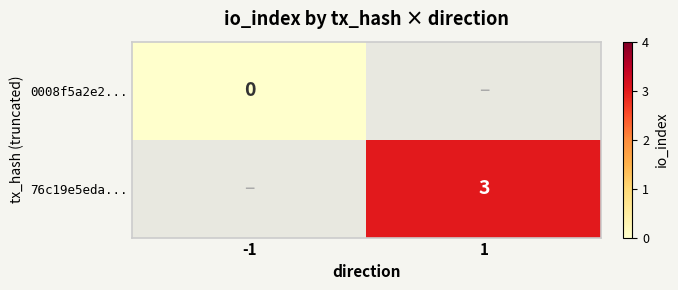

Which has a higher value, -1 or 1?

1